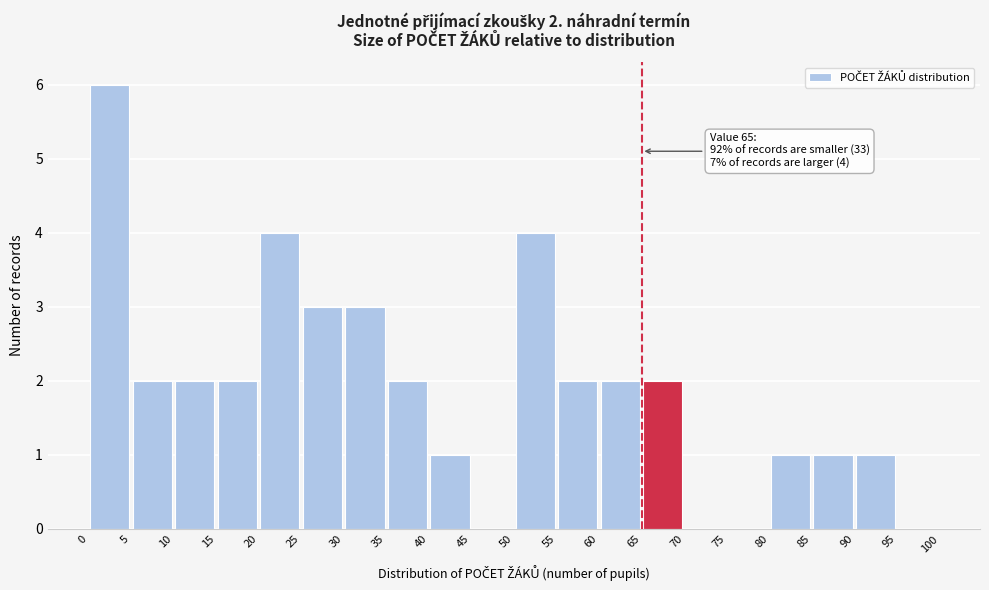

Which range on the x-axis has the tallest bar?

0 to 5